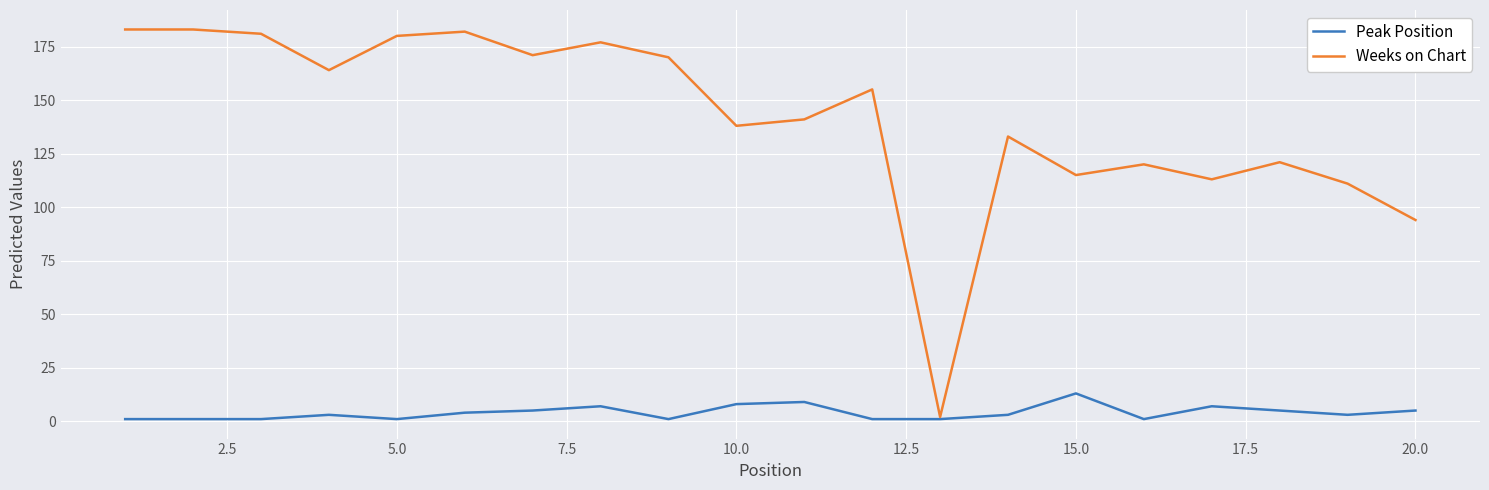

Which series has the largest range (max minus min)?

Weeks on Chart